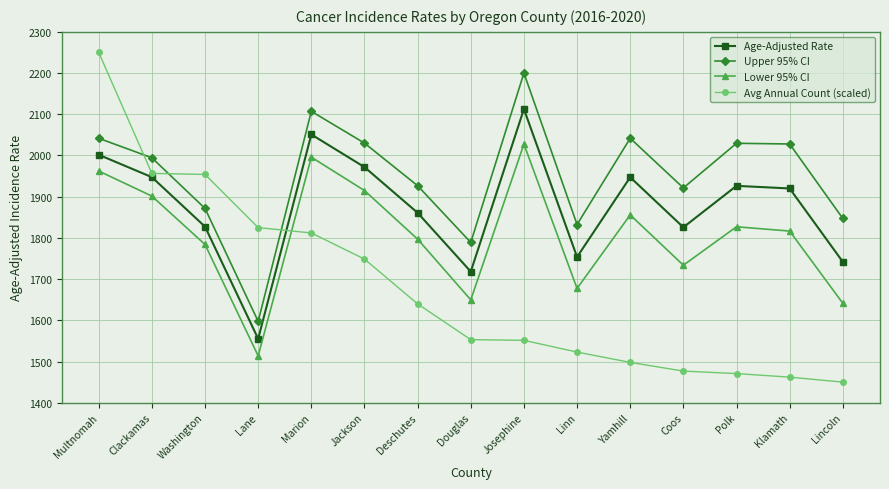

What is the total value across all series at Multnomah?

8255.7